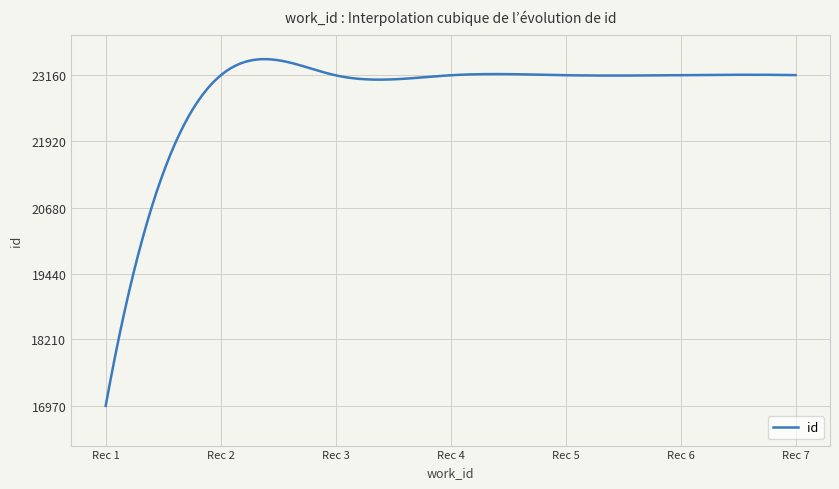

True or false: the data has more than 0 interior local peaks.

True